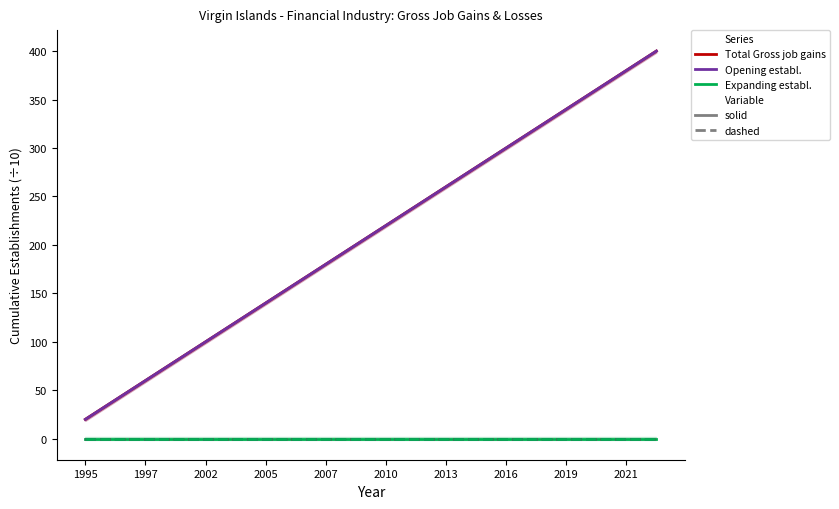

What is the total value across all series at 19?

800